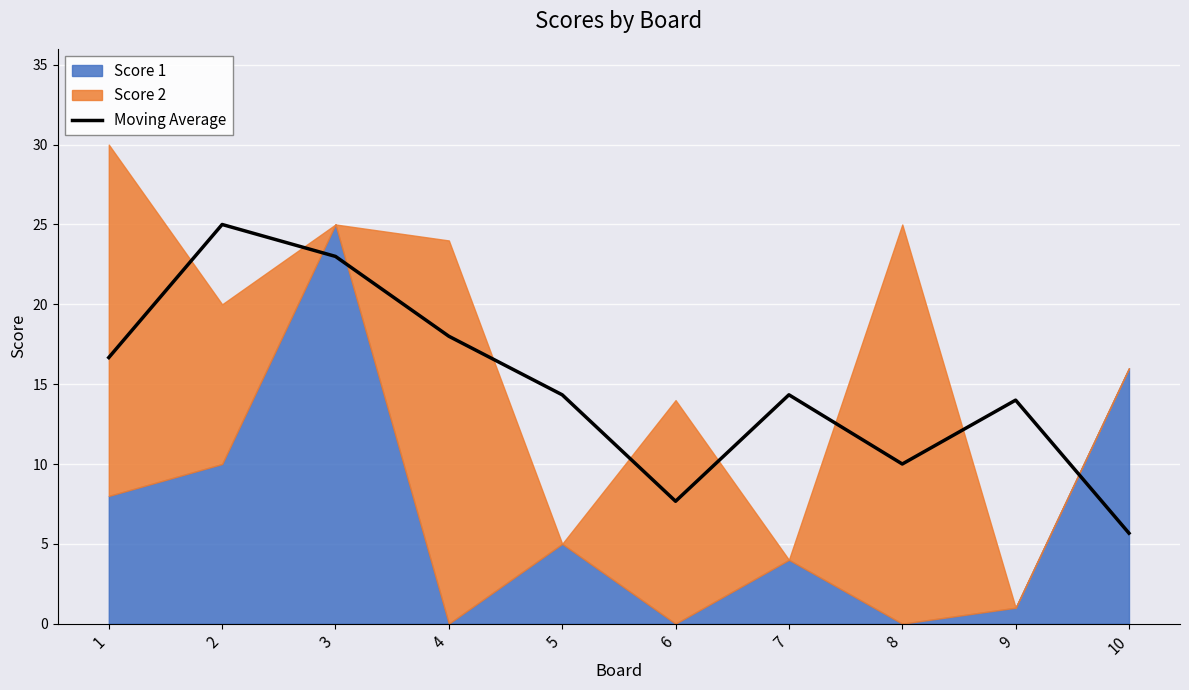

The value at 5 is 5.5. True or false?

False